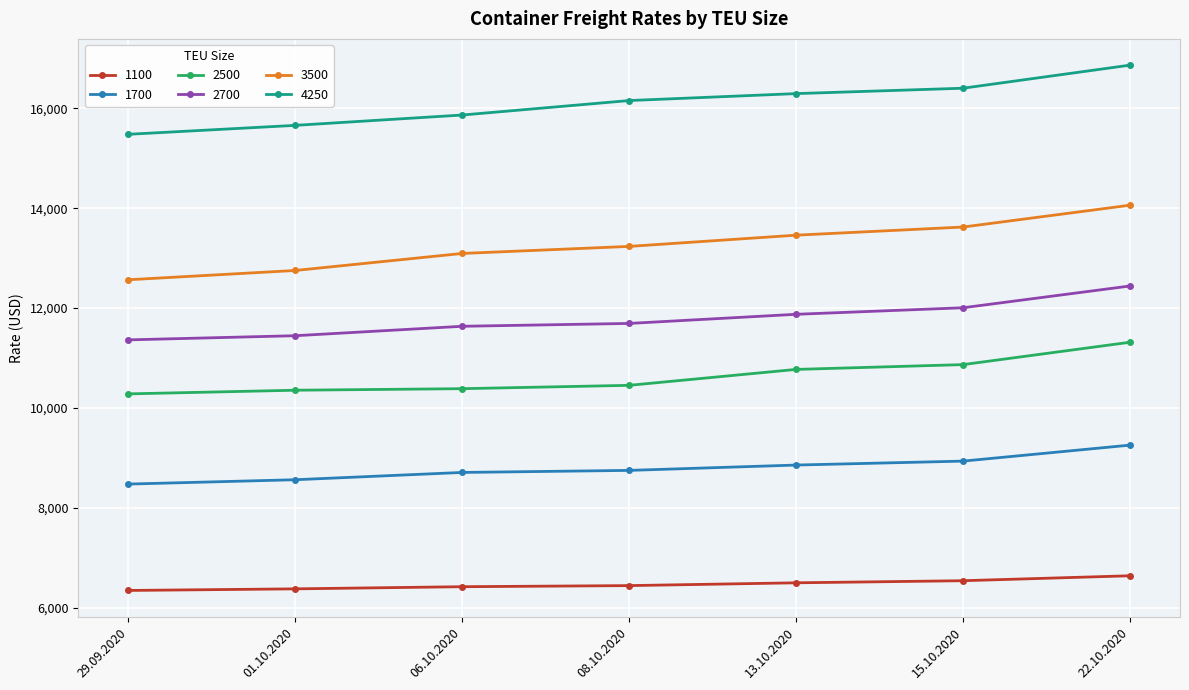

What is the spread (max minus min) of values at 06.10.2020?

9449